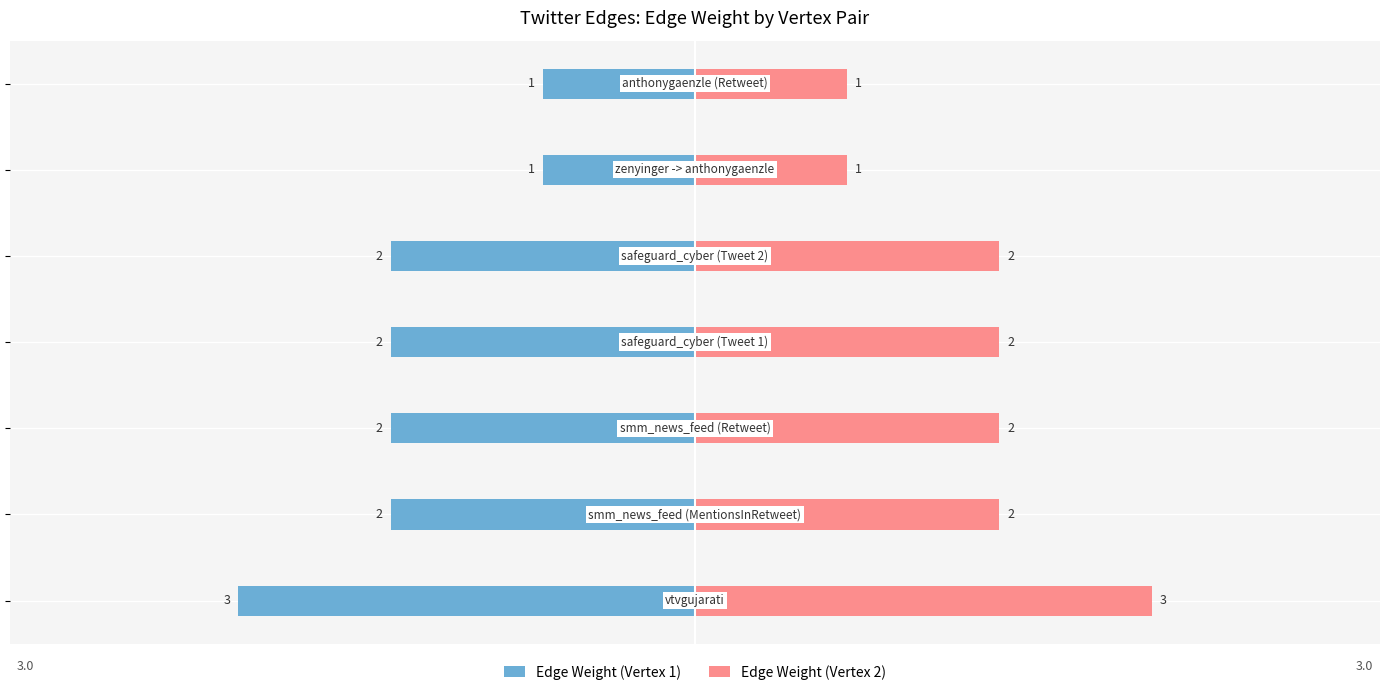

Which series has the largest total across all categories?

Edge Weight (Vertex 2)